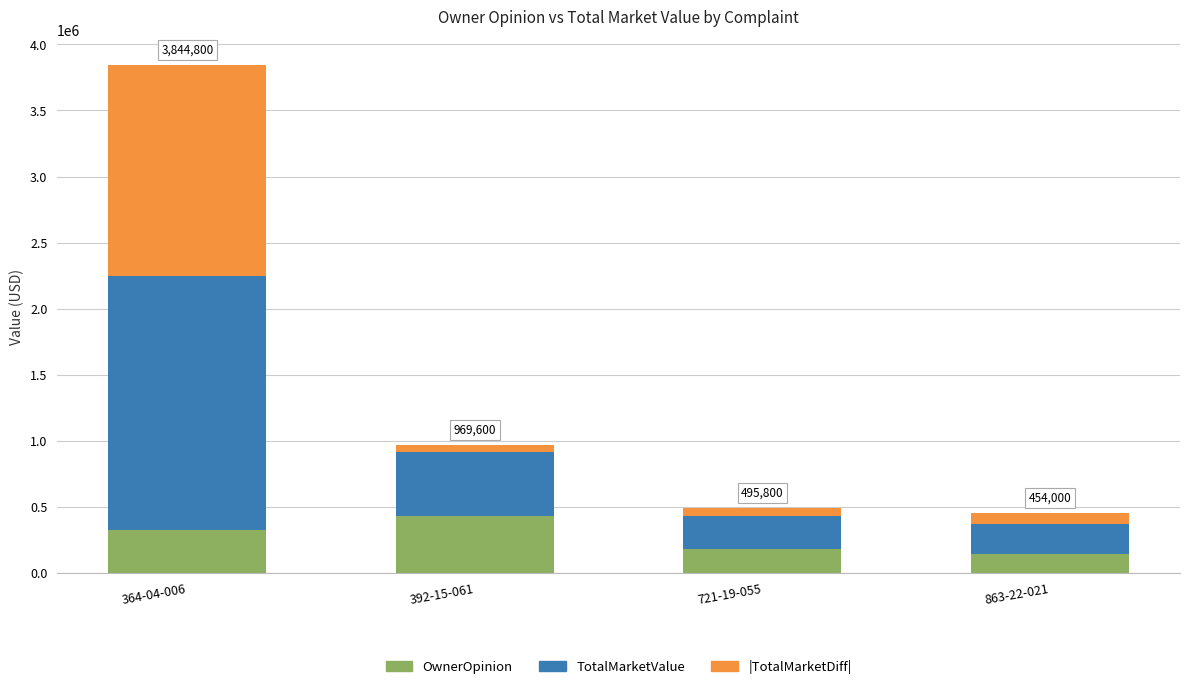

The value of OwnerOpinion at 364-04-006 is 325000. True or false?

True